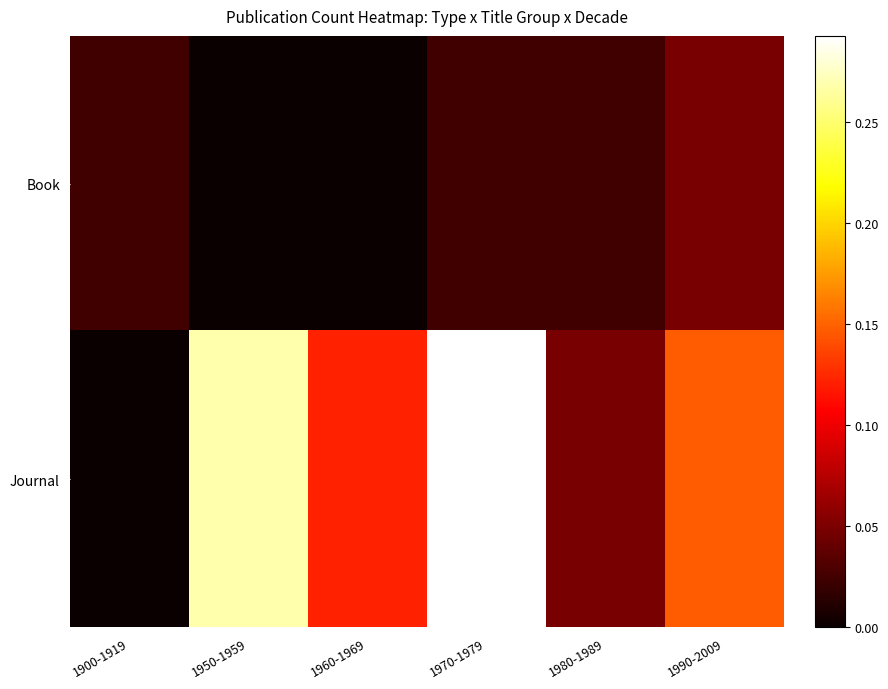

Which series has the widest spread of values?

Journal